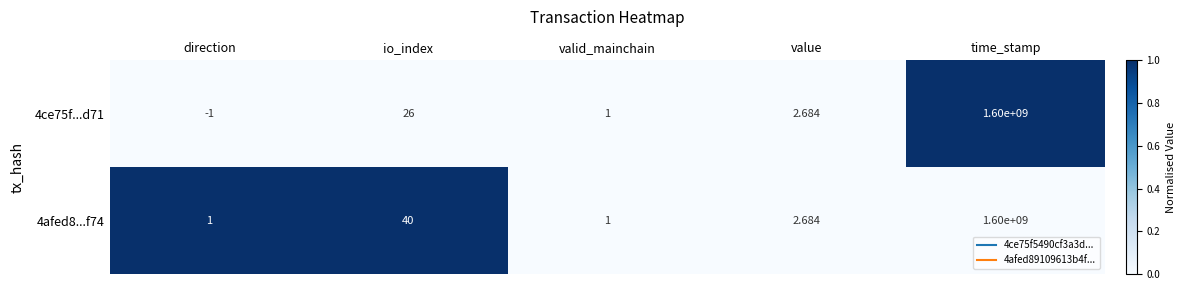

Is the value of 4afed8...f74 at value greater than the value of 4ce75f...d71 at time_stamp?

No